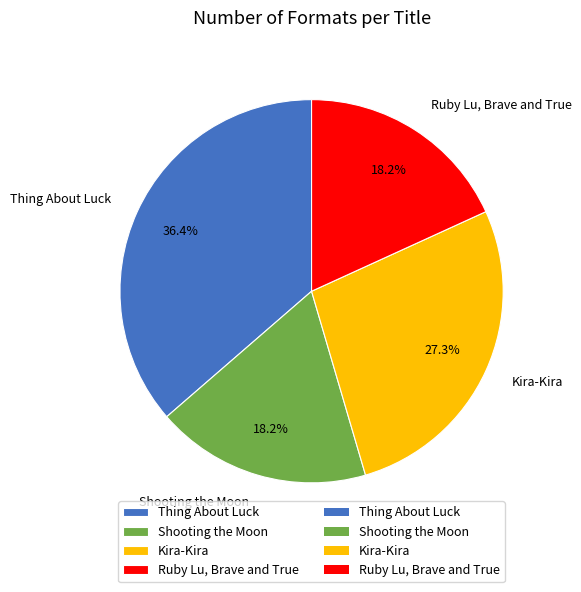

Does any single category account for the majority?

No